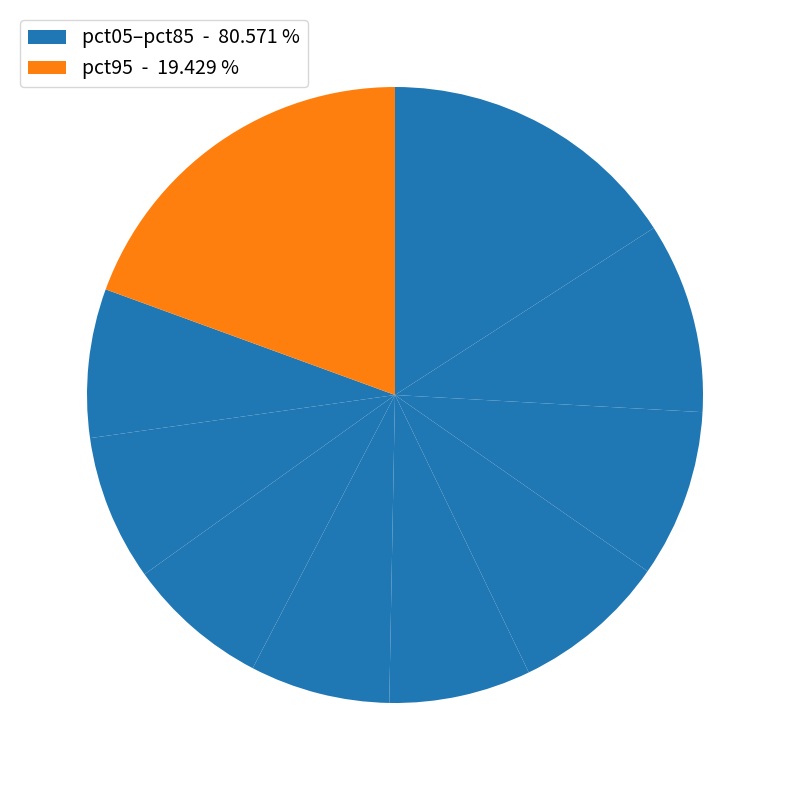

How many segments does this pie chart have?

10